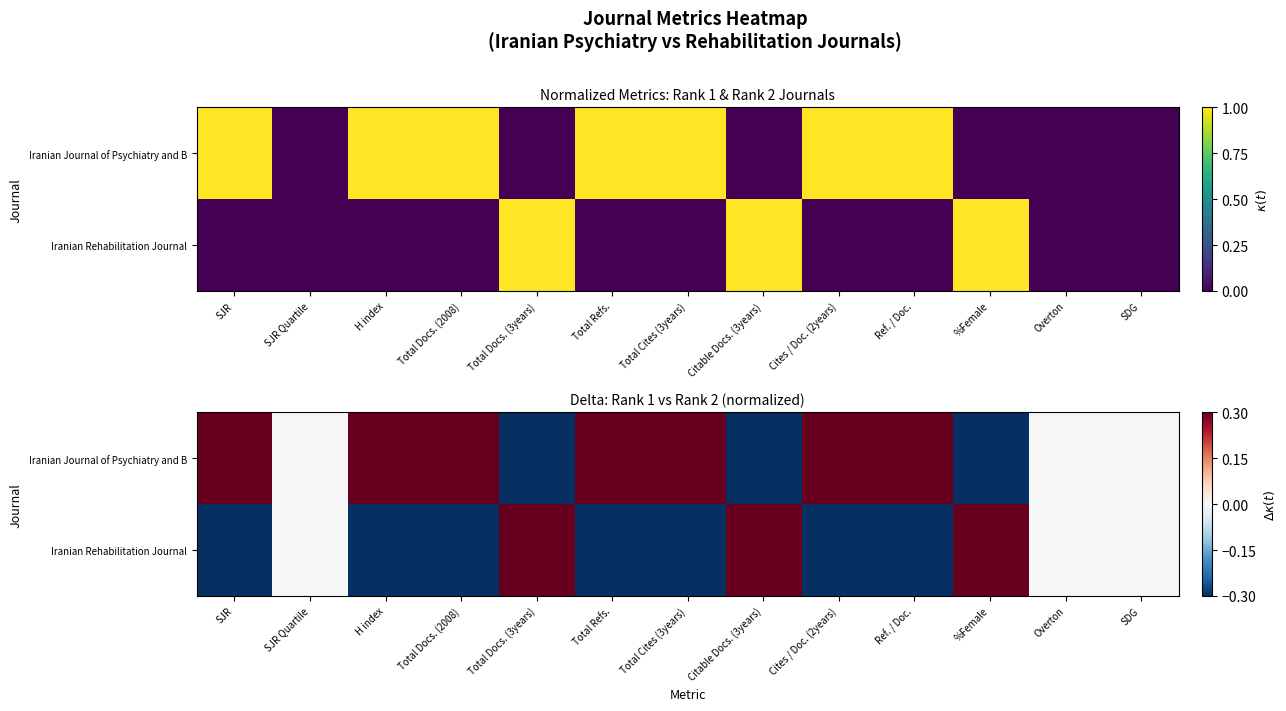

How many values in Iranian Rehabilitation Journal are below zero?

7